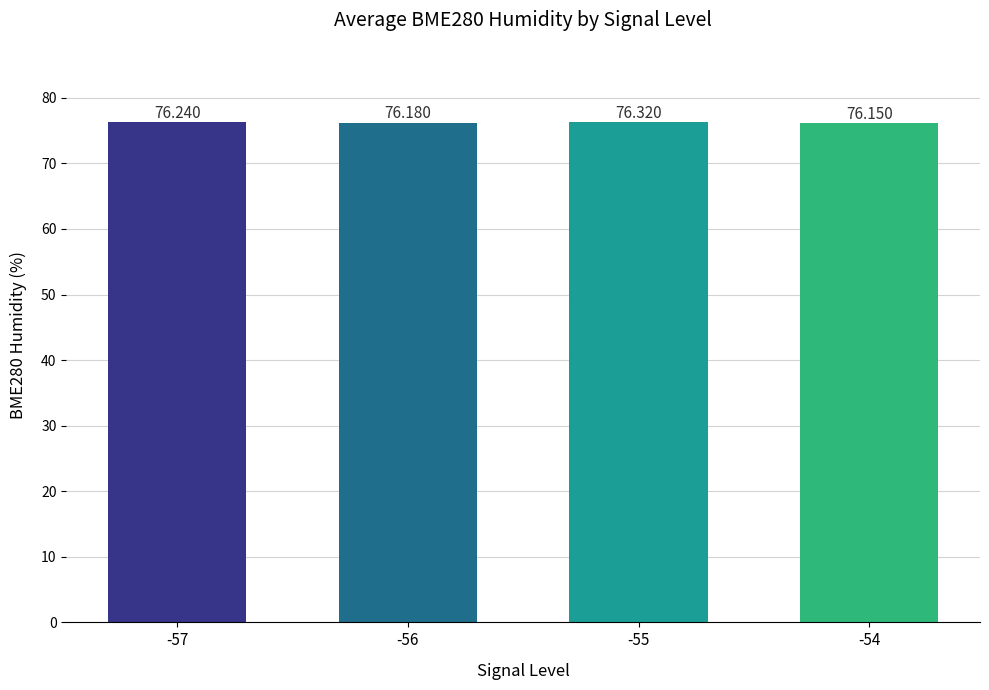

What is the difference between the values at -56 and -55?

0.1